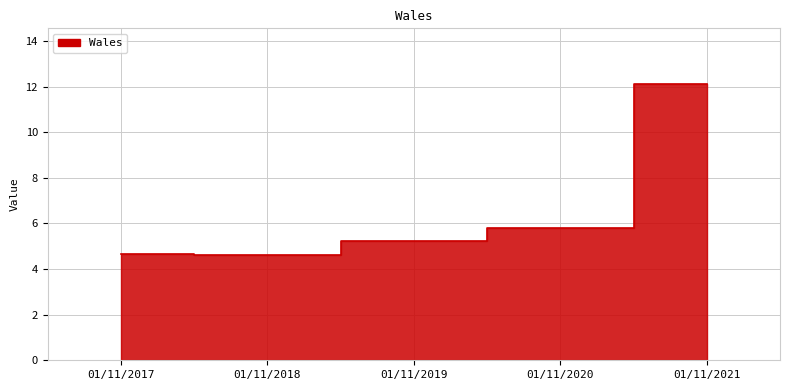

What is the change in value from 01/11/2018 to 01/11/2020?

+1.2